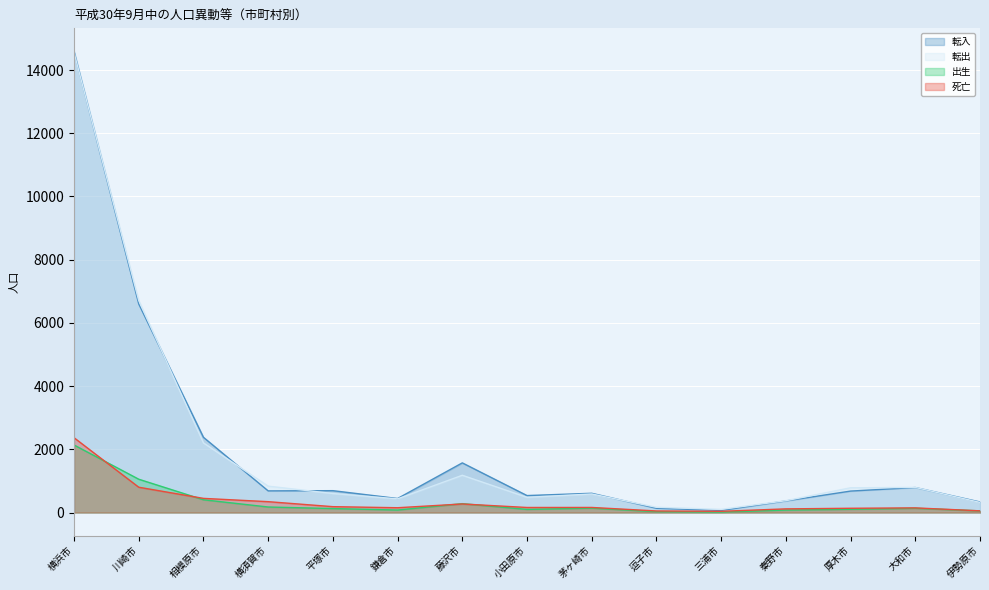

At which category does 出生 reach its first local peak?

藤沢市